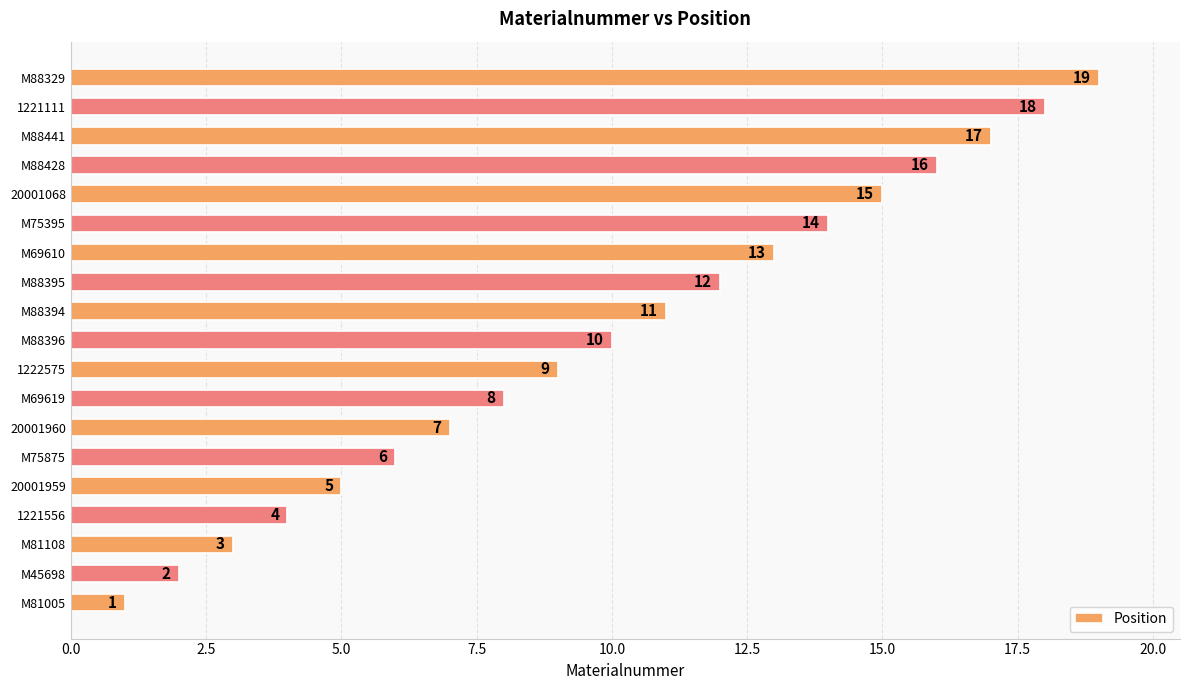

What is the average value?

10